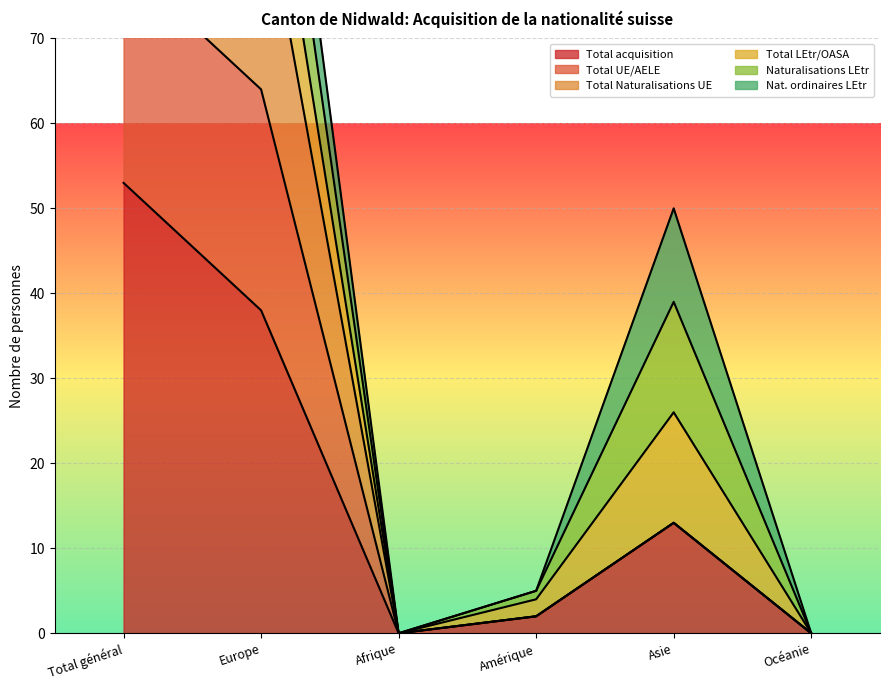

How many data points in Total Naturalisations UE are above 13?

2